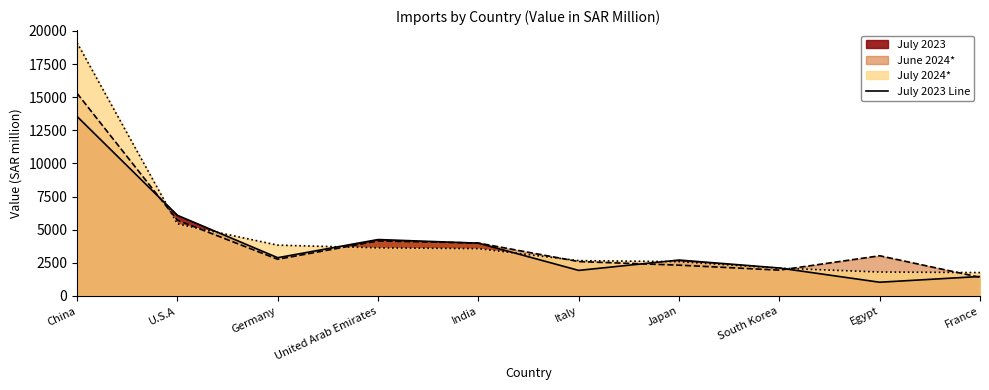

True or false: there are more than 0 points higher than both neighbors.

True